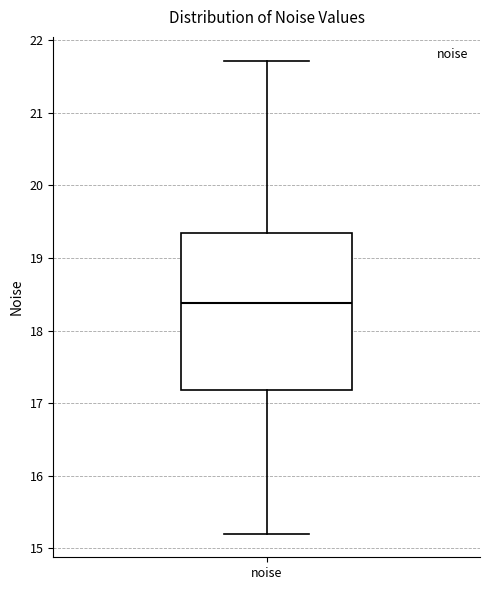

Transcribe this box plot: give where the median line is, the range the box spans, and where the two whiskers end, as read against the y-axis. The values are not printed on the chart, so give them approximately, as read against the axis.

median 18.4, box 17.2 to 19.3, whiskers 15.2 to 21.7